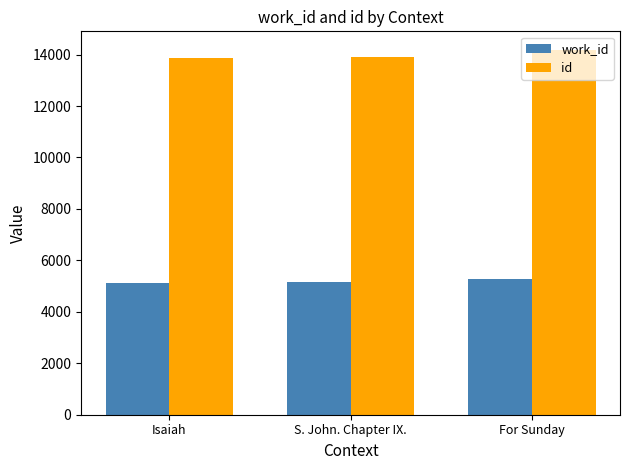

Is it true that id equals 13849 at Isaiah?

True